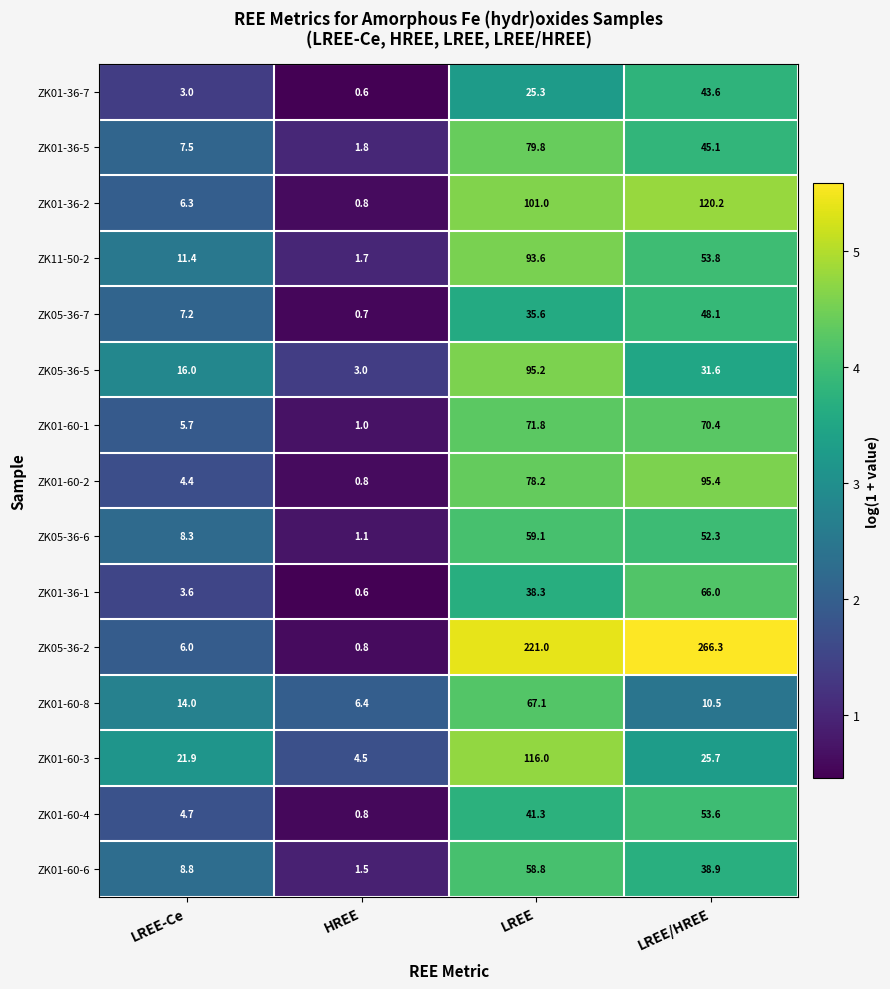

What is the greatest value displayed?

266.3